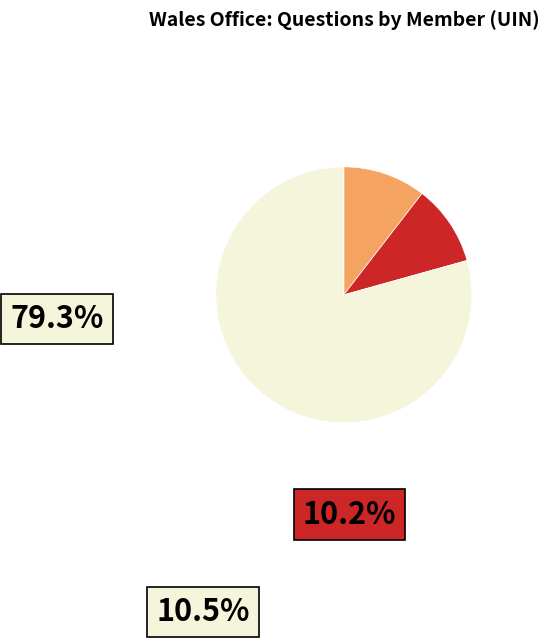

Which category has the smallest portion of the pie?

Preet Kaur Gill (211863)